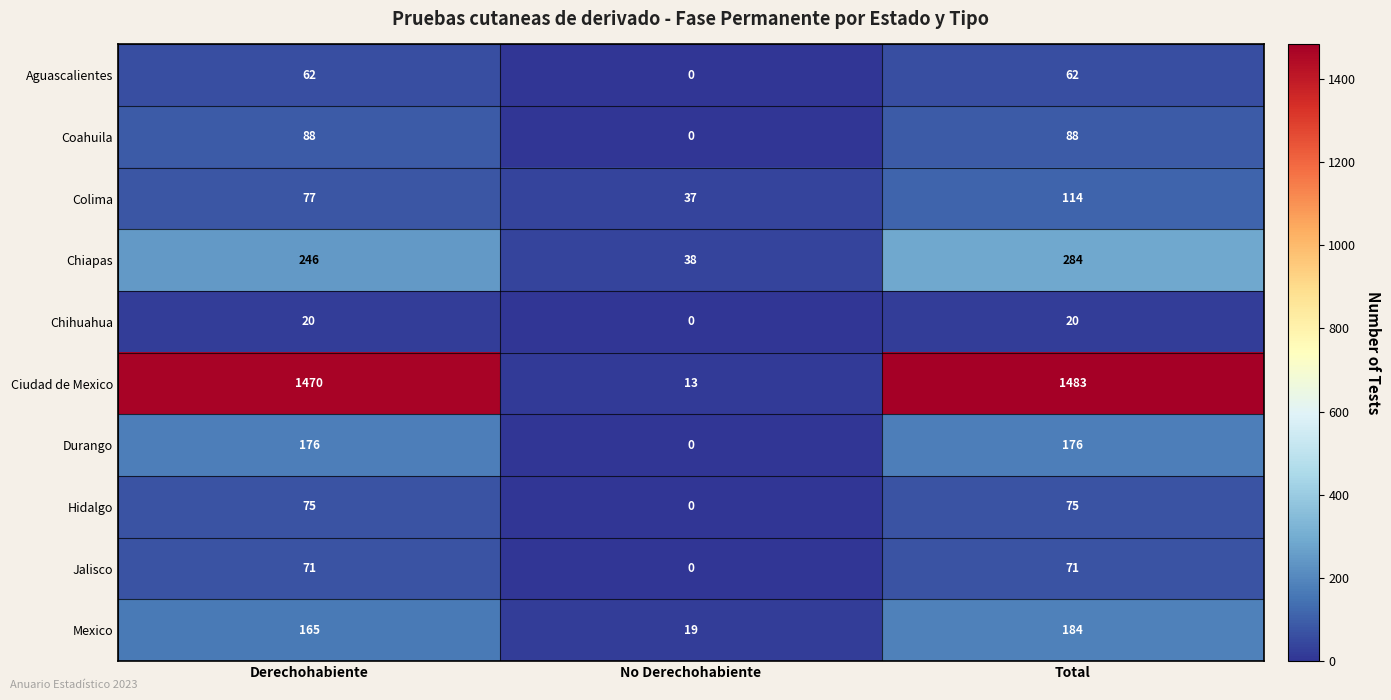

Rank the series by their maximum value, from lowest to highest.

Chihuahua, Aguascalientes, Jalisco, Hidalgo, Coahuila, Colima, Durango, Mexico, Chiapas, Ciudad de Mexico